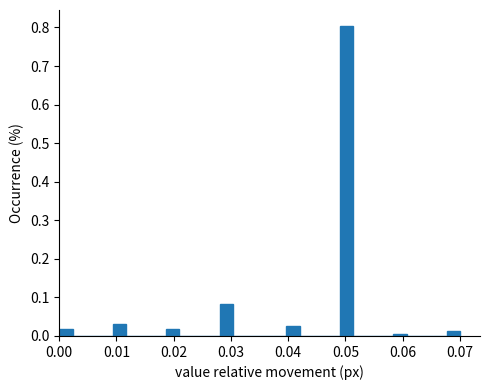

Around what value on the x-axis is the tallest bar? Give the approximate position of its centre, as read against the axis.

0.050